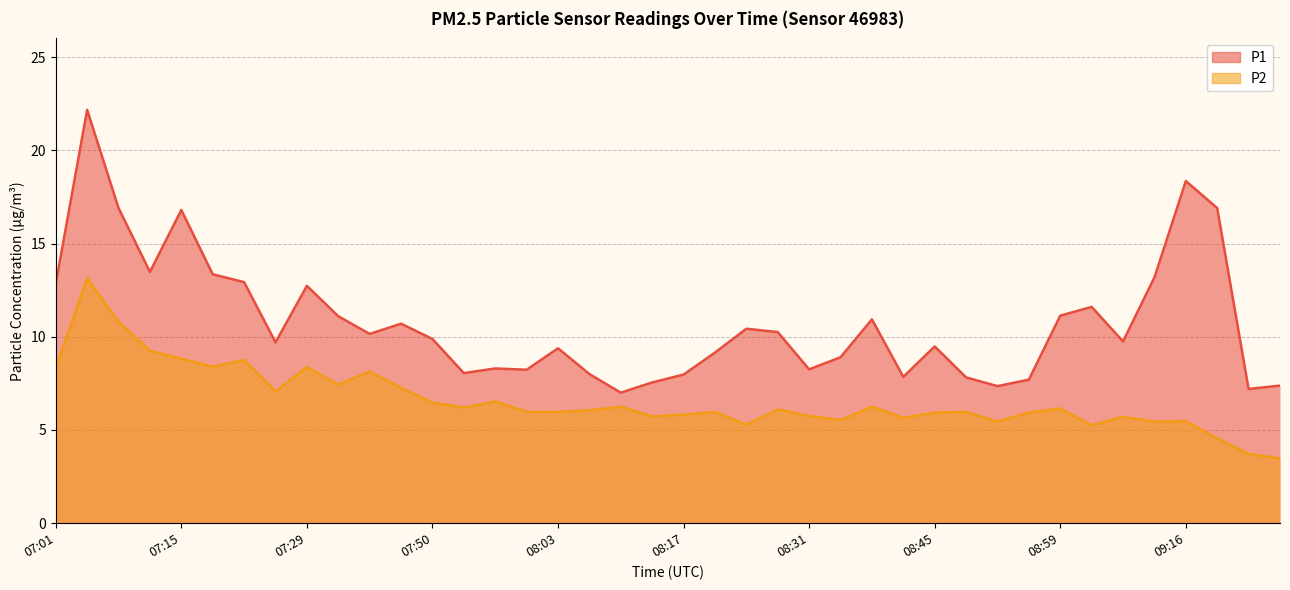

What are all the series names shown in the legend?

P1, P2